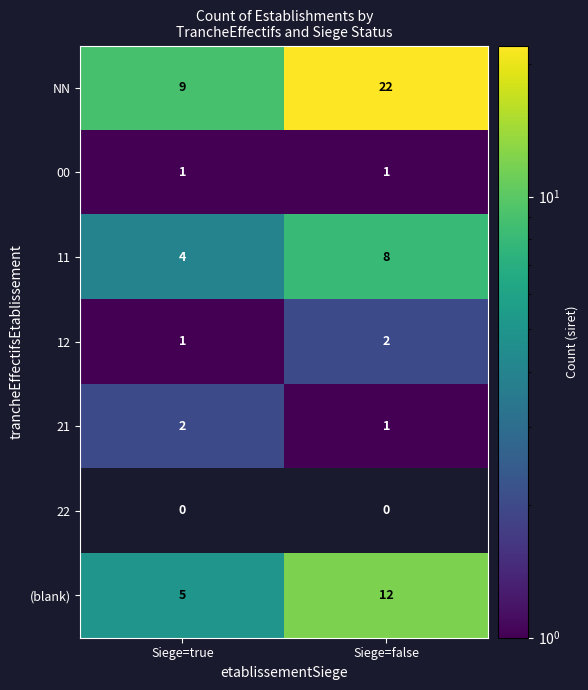

List the labels in order of 11 value, smallest first.

Siege=true, Siege=false